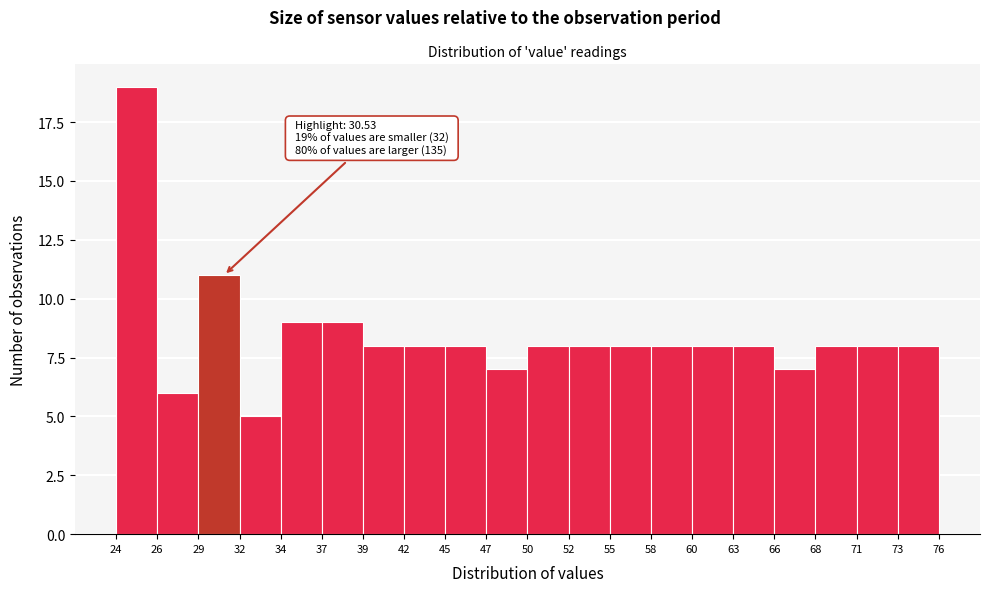

Which range on the x-axis has the tallest bar?

24 to 26